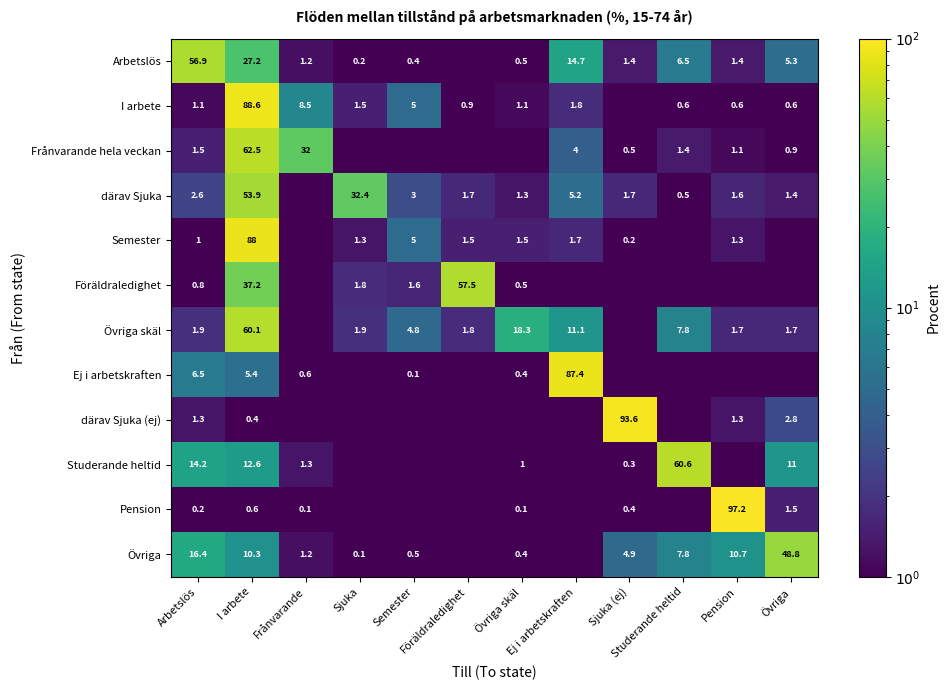

List the series in order of their peak value, lowest first.

Övriga, därav Sjuka, Arbetslös, Föräldraledighet, Övriga skäl, Studerande heltid, Frånvarande hela veckan, Ej i arbetskraften, Semester, I arbete, därav Sjuka (ej), Pension